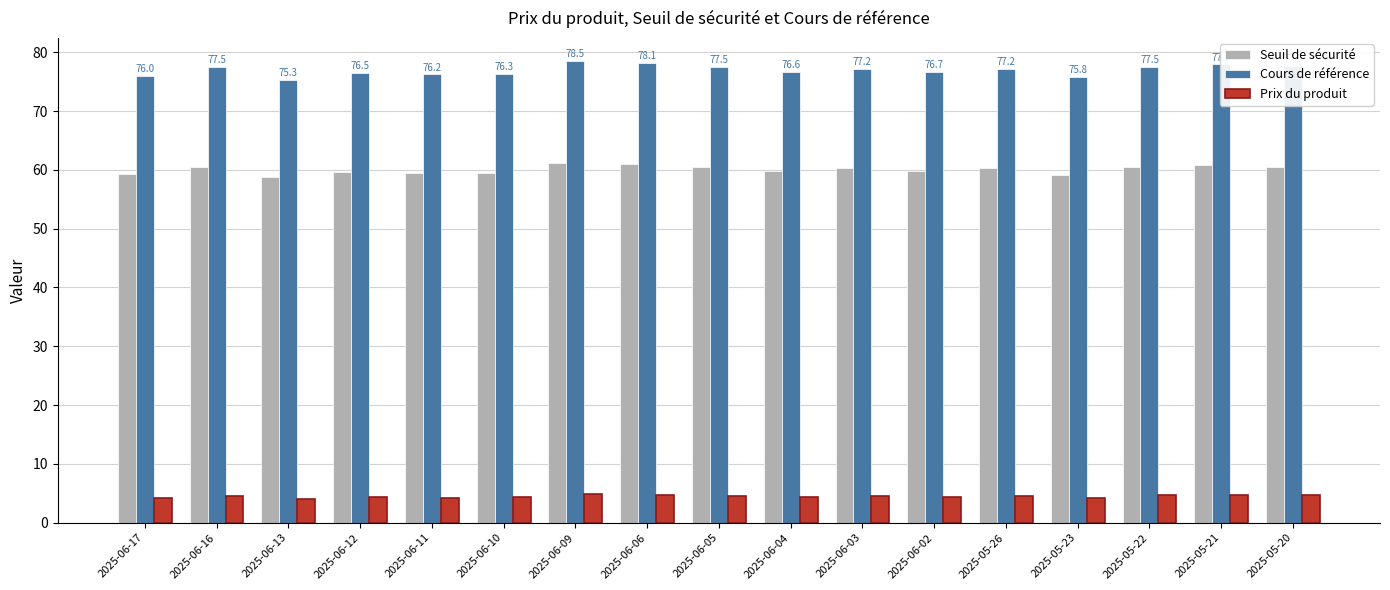

Which series changed the most between 2025-06-06 and 2025-06-04?

Cours de référence